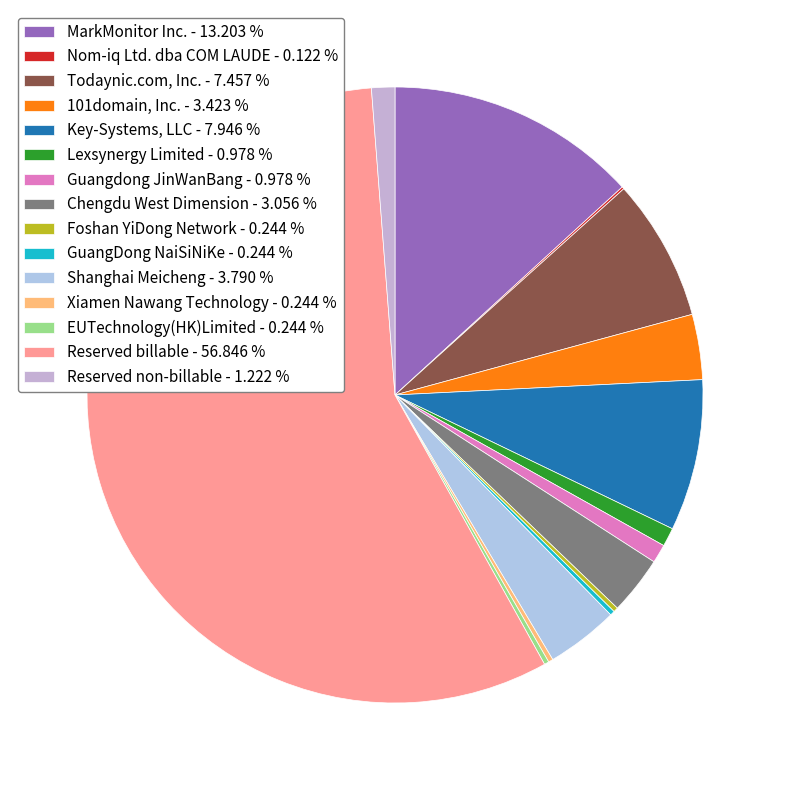

How many segments does this pie chart have?

15